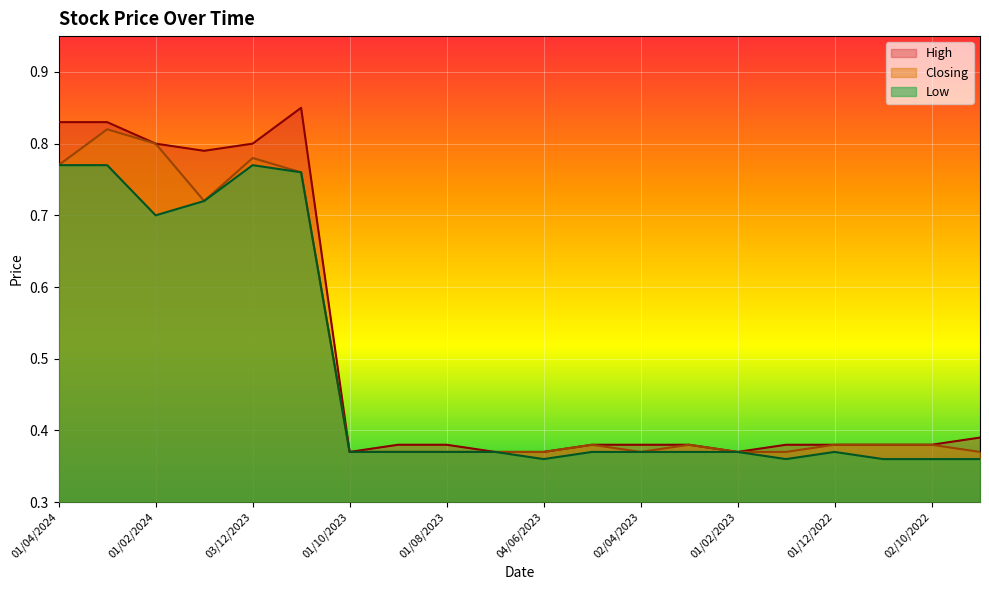

How many lines are shown in the chart?

3